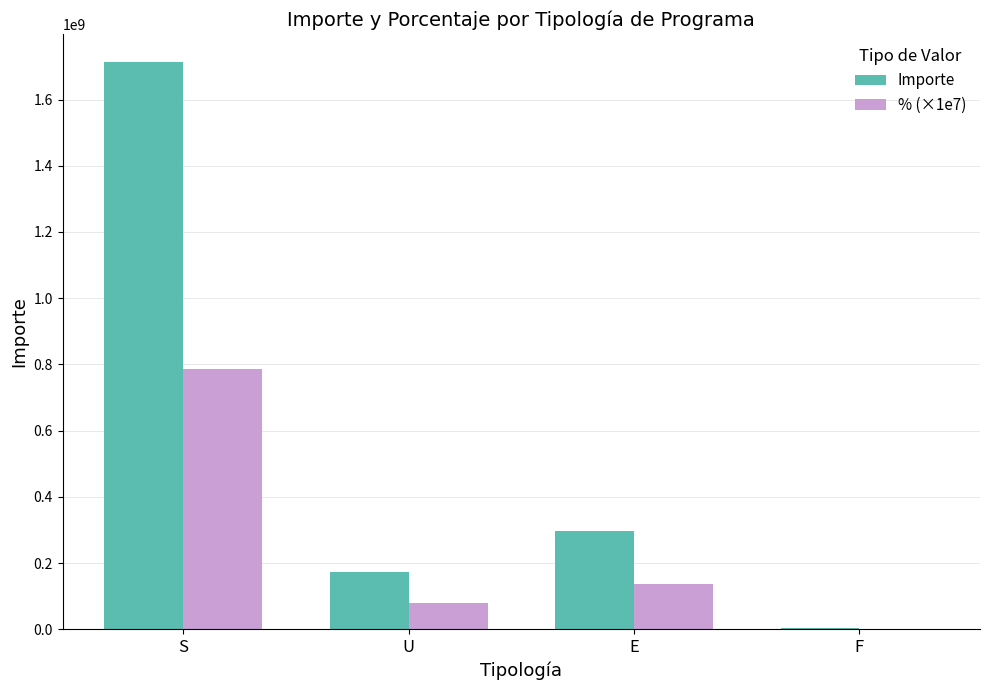

True or false: Importe has a value of 295540000.0 at E.

True